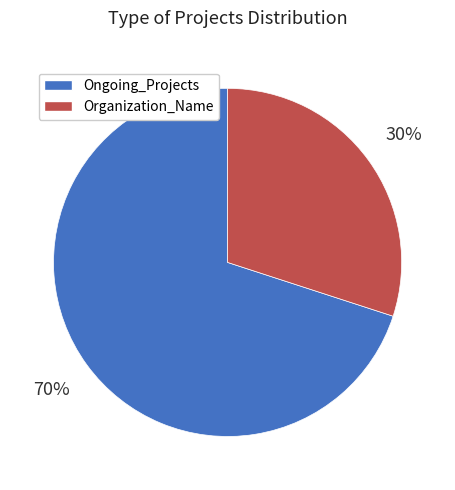

Which slice represents more than half of the pie?

Ongoing_Projects